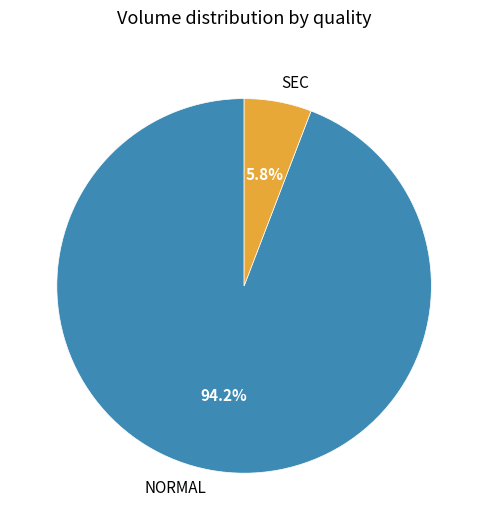

Which has a higher value, SEC or NORMAL?

NORMAL